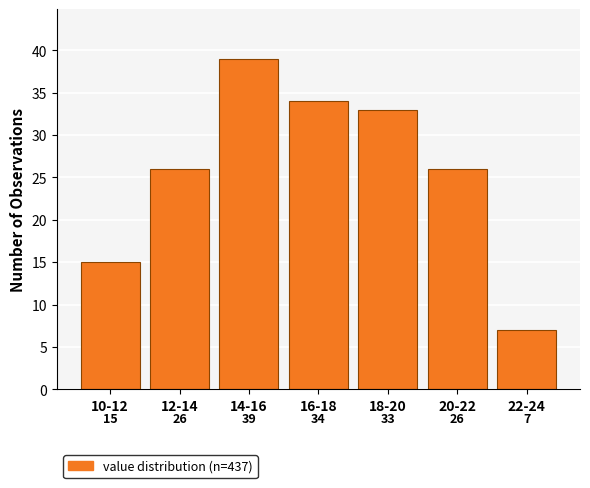

Reading left to right, list all the values displayed in this chart.

15	26	39	34	33	26	7